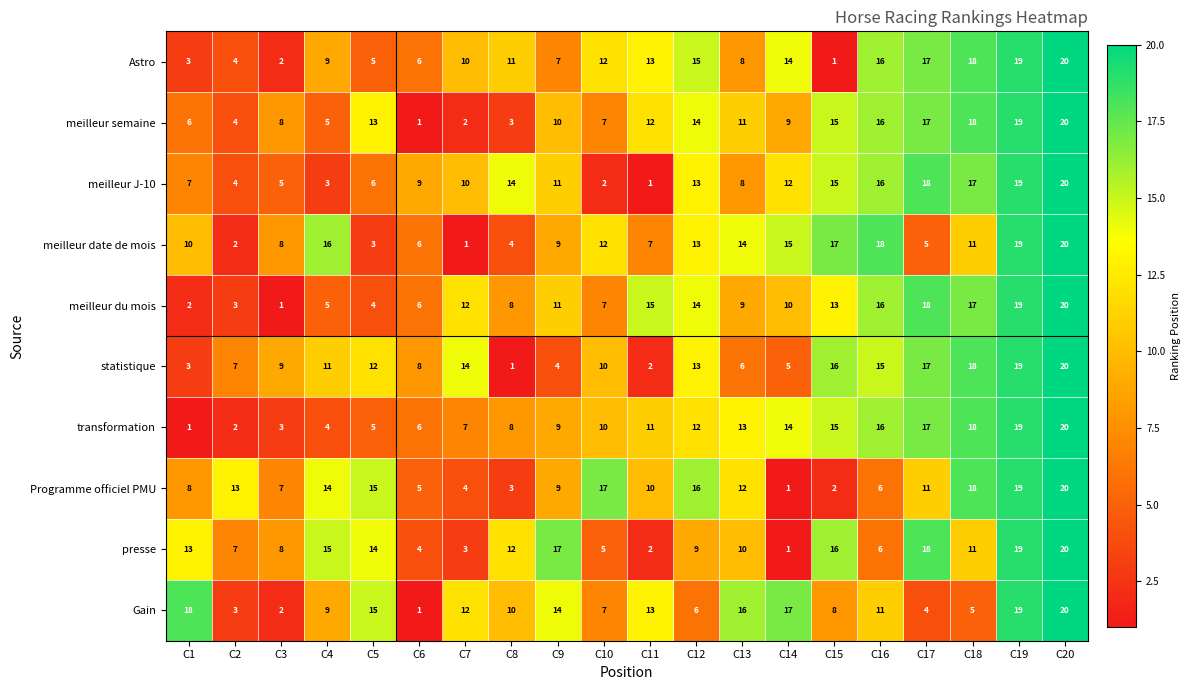

What is the difference between the second highest and second lowest values in the meilleur J-10 series?

17